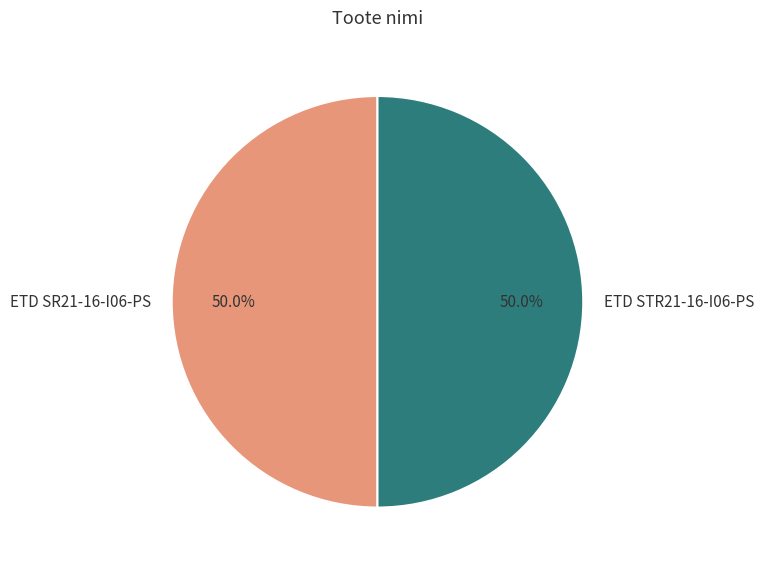

Approximately how many times larger is the value at ETD STR21-16-I06-PS compared to ETD SR21-16-I06-PS?

1.0